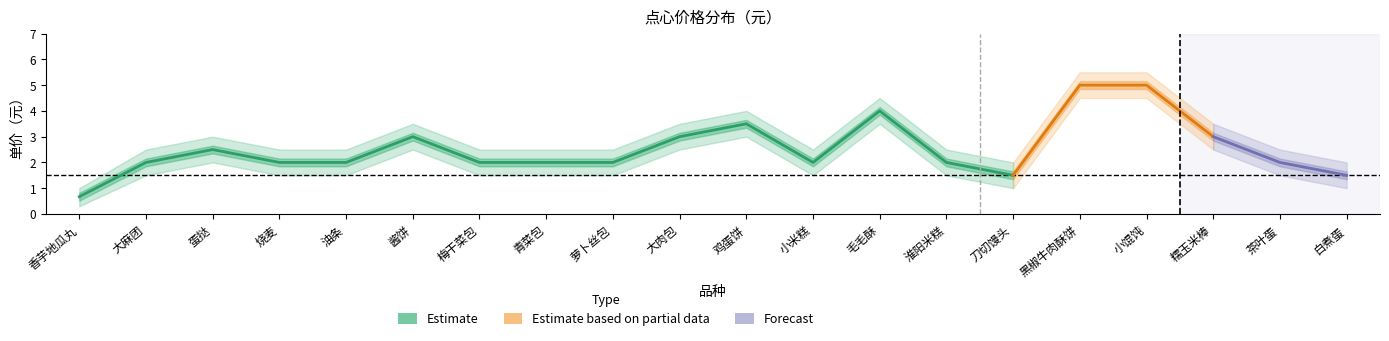

Does the chart have visible grid lines?

No